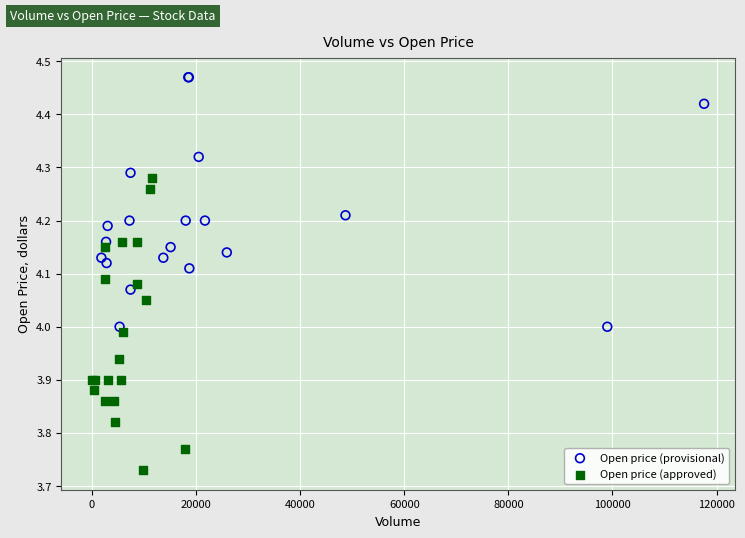

Which series contains the lowest Y value?

Open price (approved)